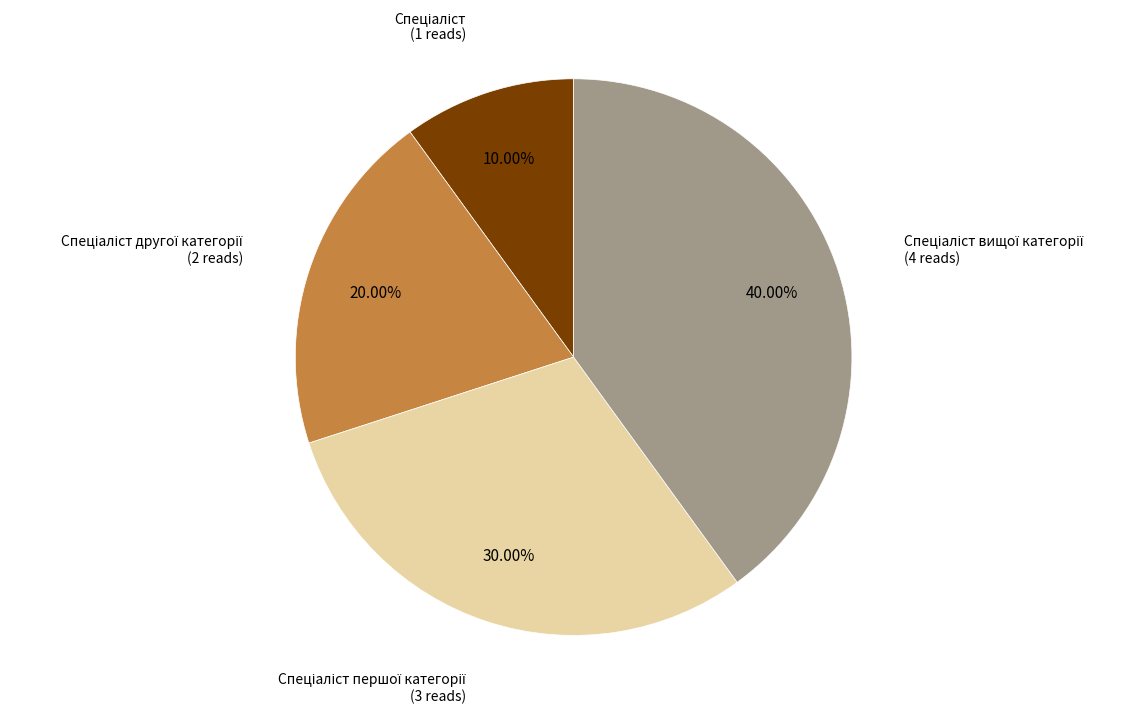

Does any single category account for the majority?

No